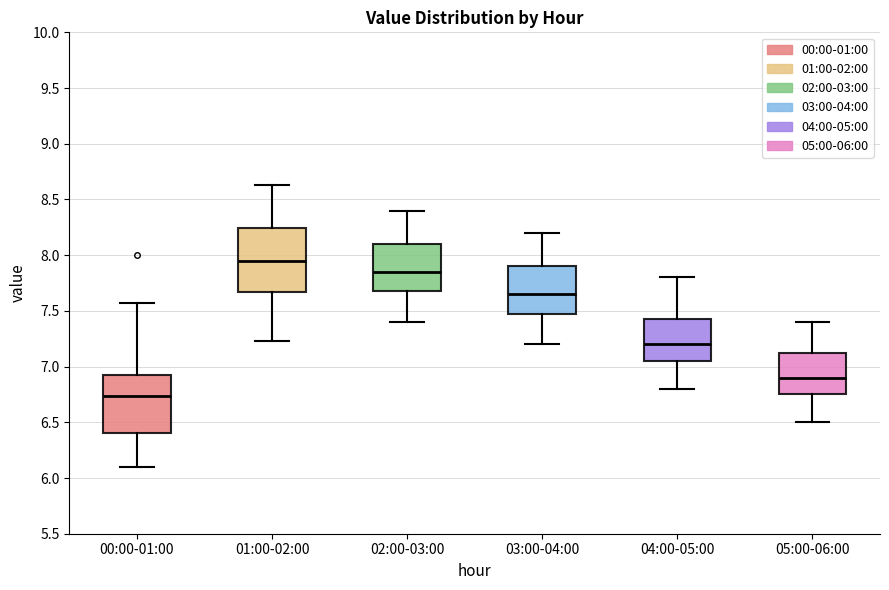

Where is the lower edge of the box for 00:00-01:00 on the y-axis? The values are not printed on the chart, so give them approximately, as read against the axis.

6.40